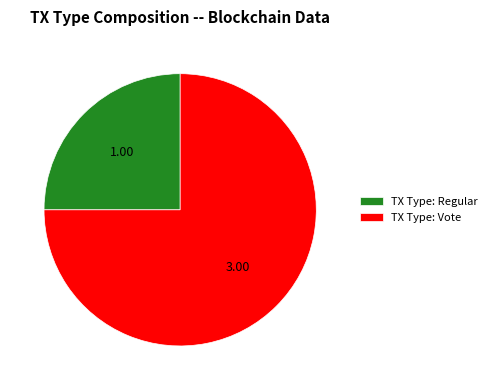

Which slice is the largest?

TX Type: Vote